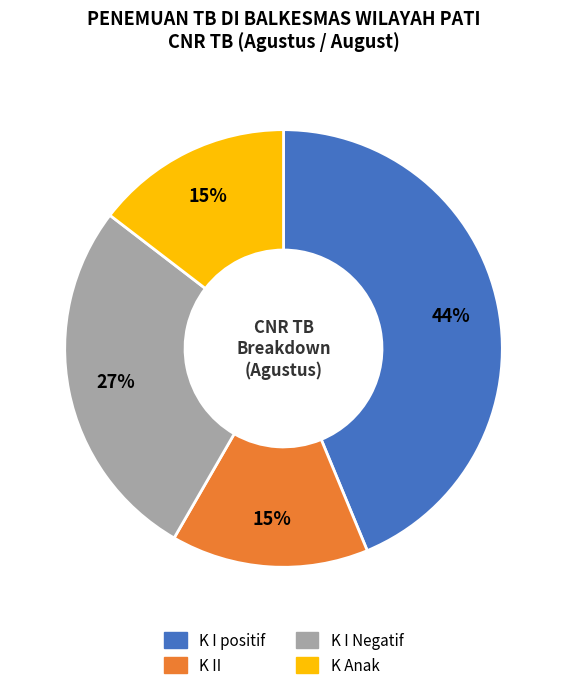

To the nearest percent, what is the average slice percentage?

25%